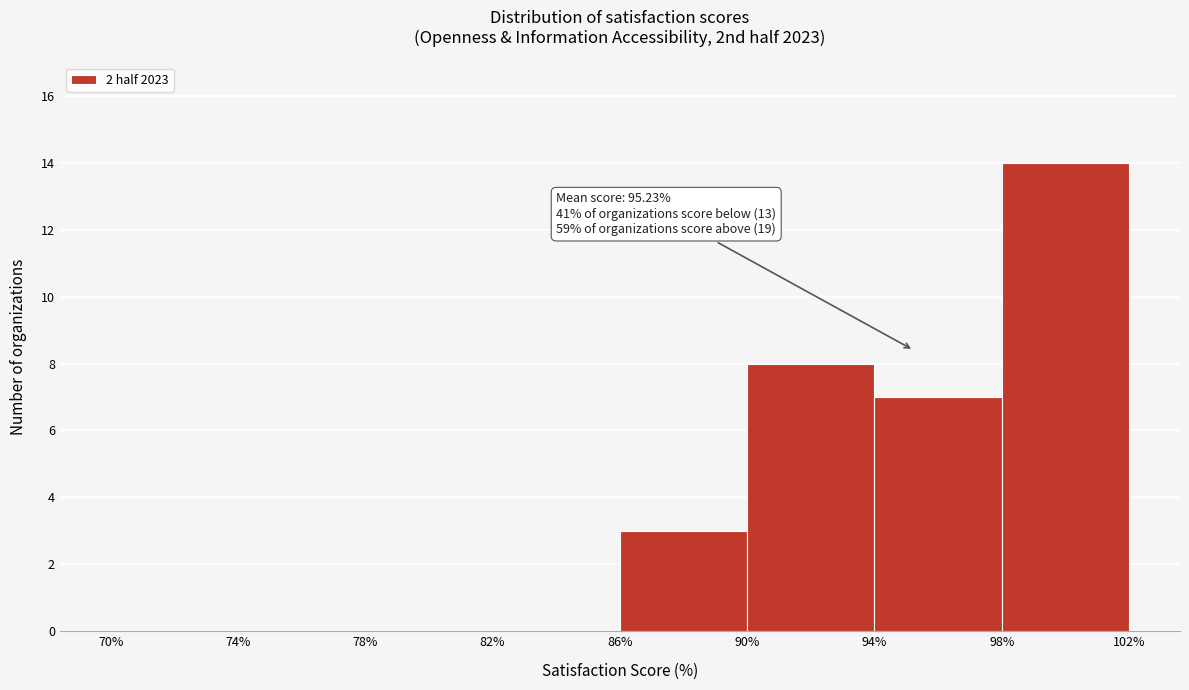

Which range on the x-axis has the tallest bar?

98% to 102%